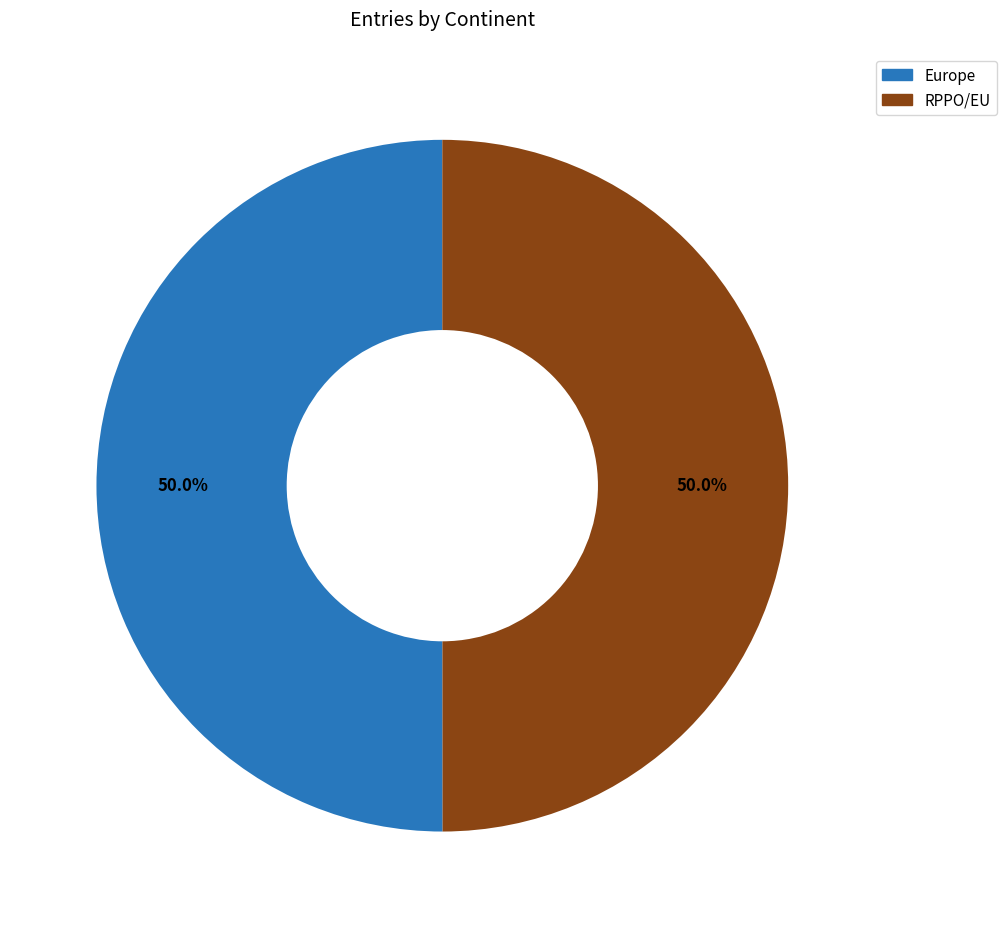

Combined, what portion of the pie is RPPO/EU and Europe?

100.0%